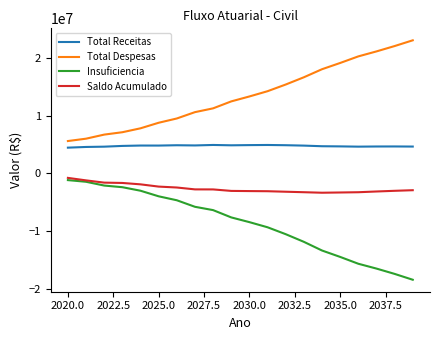

Which series has the largest total across all categories?

Total Despesas